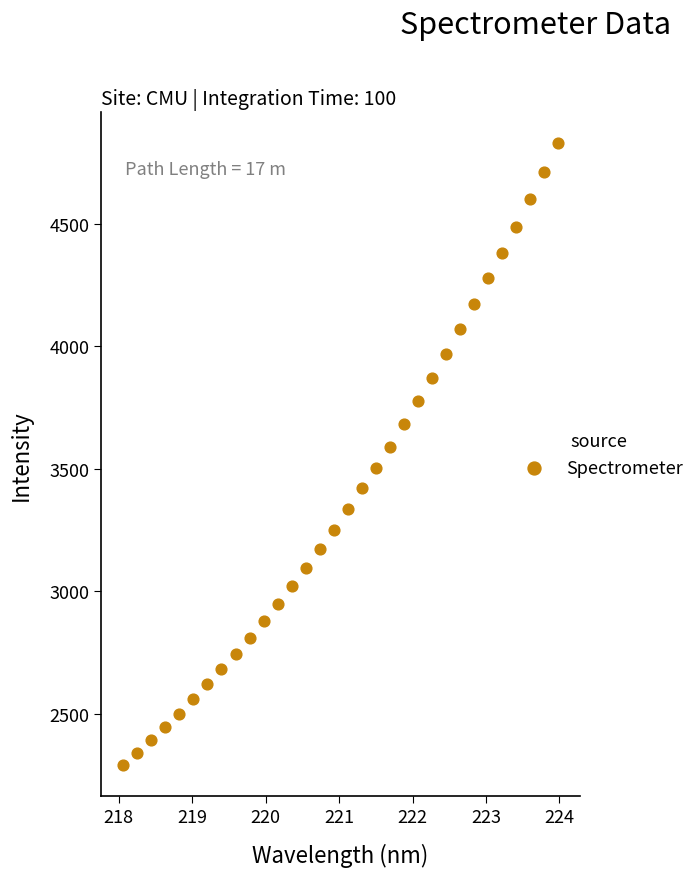

What is the range of Y values (max minus min)?

2538.7